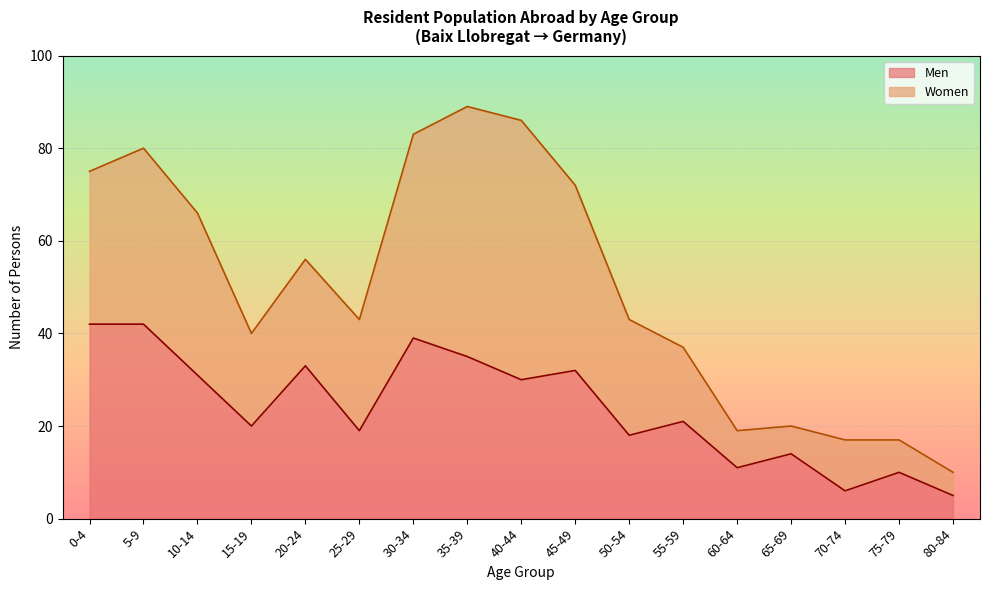

Which has a higher value, 20-24 or 40-44?

20-24